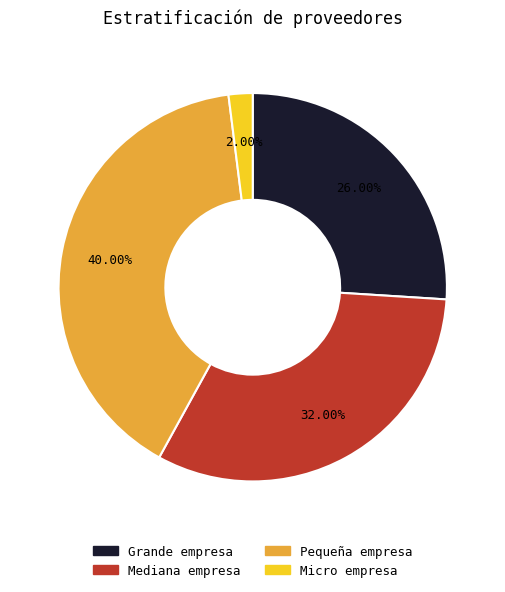

Count the number of slices in the pie.

4